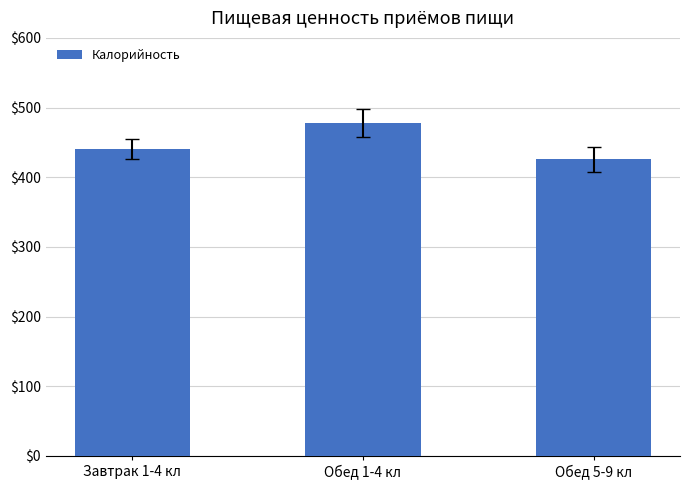

Reading left to right, extract all data points from this chart.

440.5	478.4	425.9